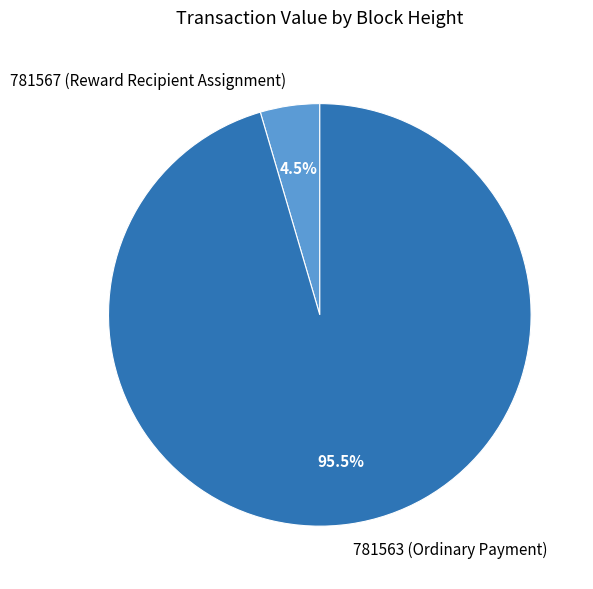

How many slices are in this pie chart?

2